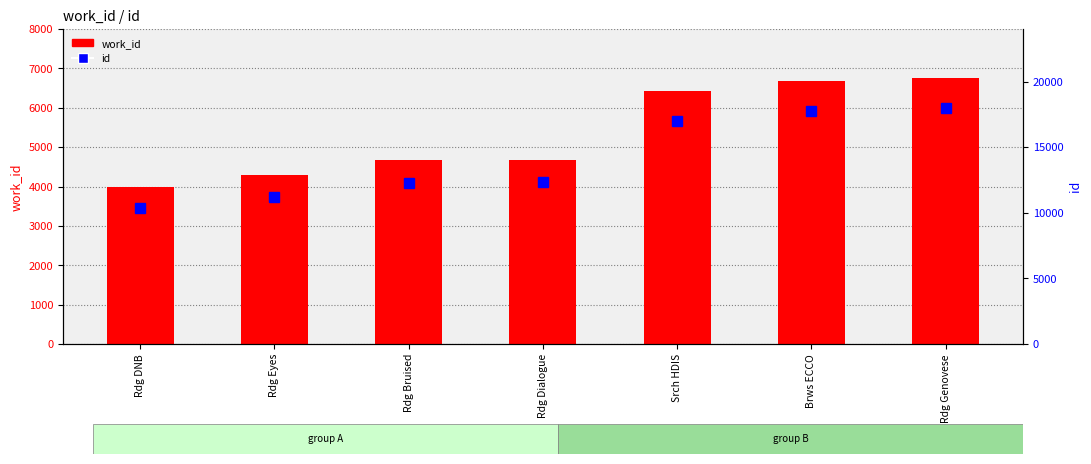

Reading left to right, transcribe all the data shown in this chart.

work_id: Rdg DNB=3998	Rdg Eyes=4288	Rdg Bruised=4663	Rdg Dialogue=4685	Srch HDIS=6424	Brws ECCO=6688	Rdg Genovese=6764
id: Rdg DNB=10379	Rdg Eyes=11212	Rdg Bruised=12260	Rdg Dialogue=12356	Srch HDIS=16957	Brws ECCO=17750	Rdg Genovese=18002